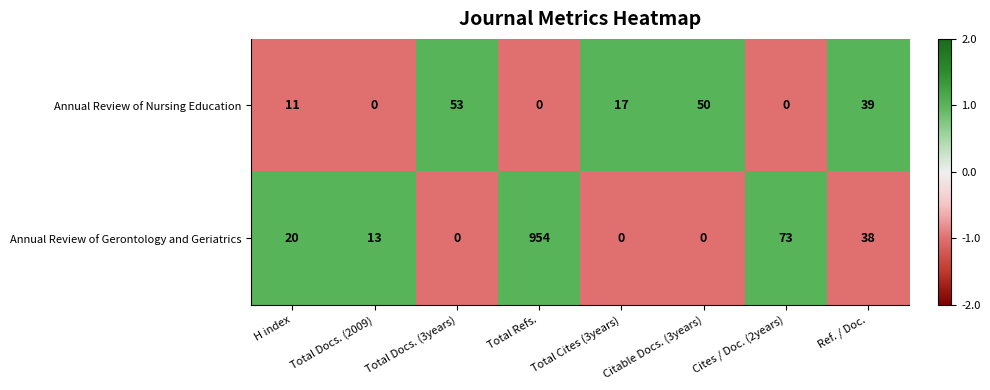

What is the minimum value shown in the chart?

0